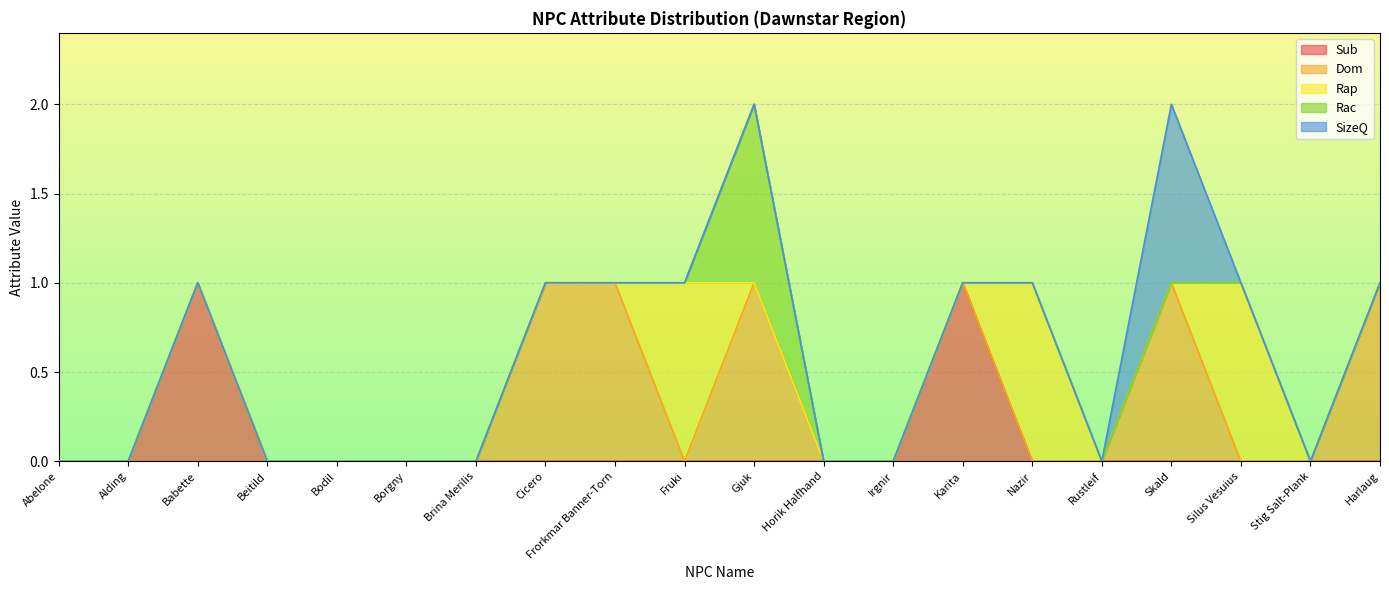

The value of Rac at Karita is 0. True or false?

False